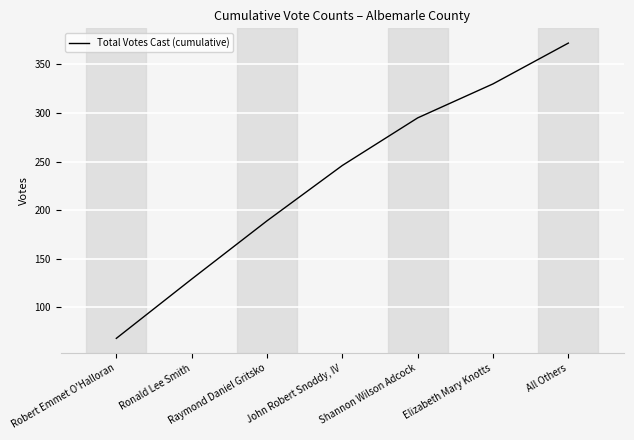

Which category has the highest value across all series?

All Others